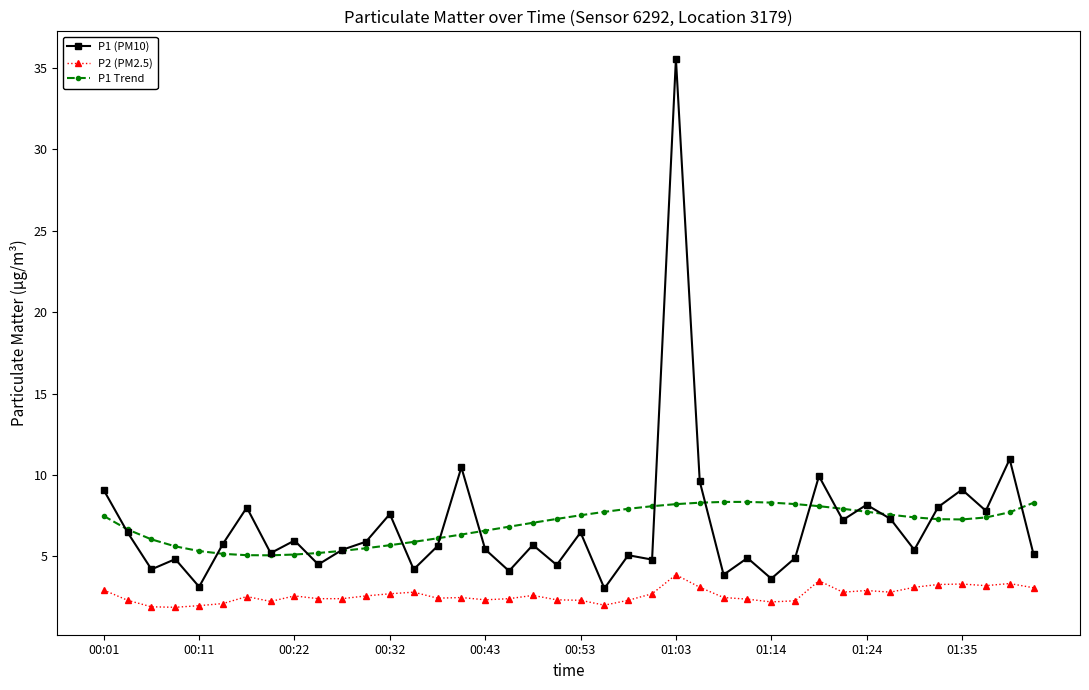

True or false: P1 Trend and P2 (PM2.5) cross at least once.

False